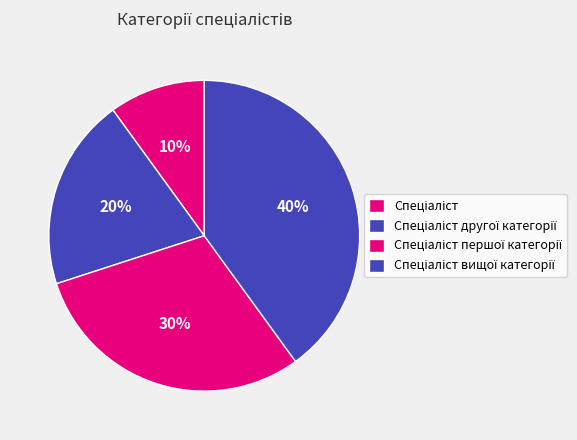

How many segments does this pie chart have?

4